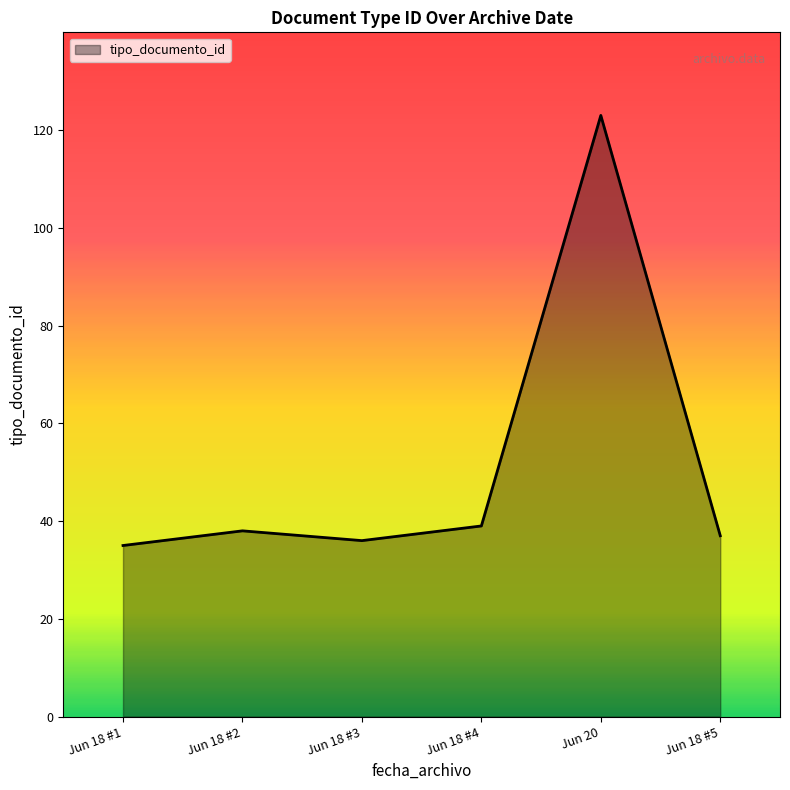

What is the maximum value shown in the chart?

123